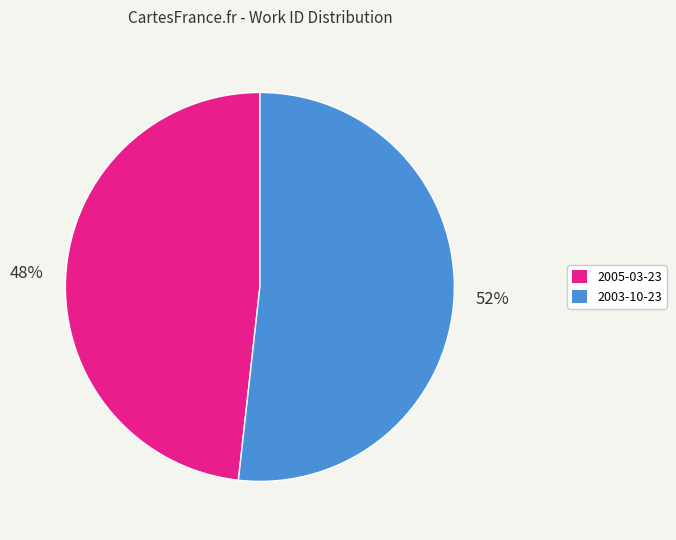

Count the number of slices in the pie.

2